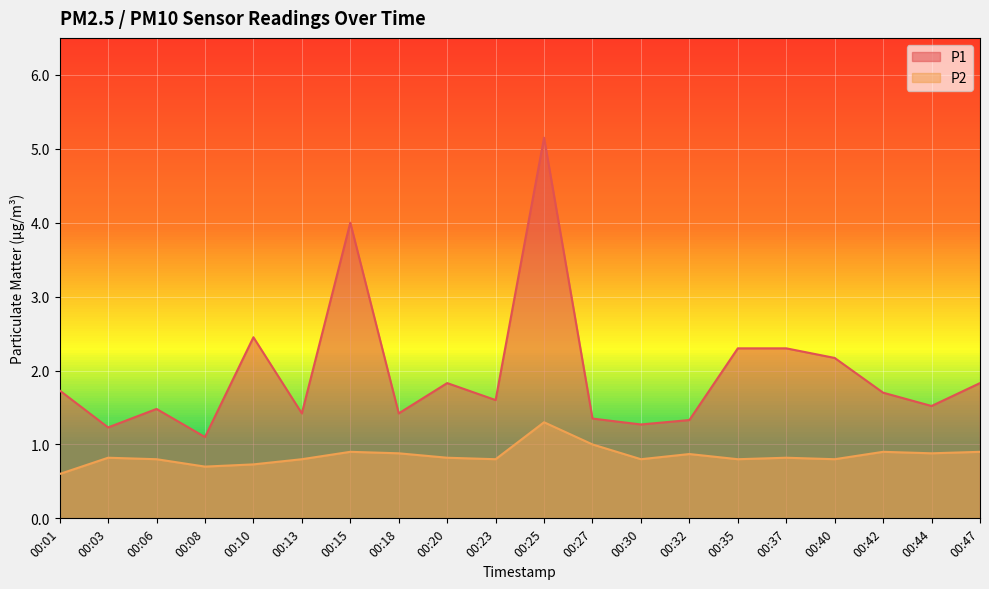

What is the total value across all series at 00:44?

2.4